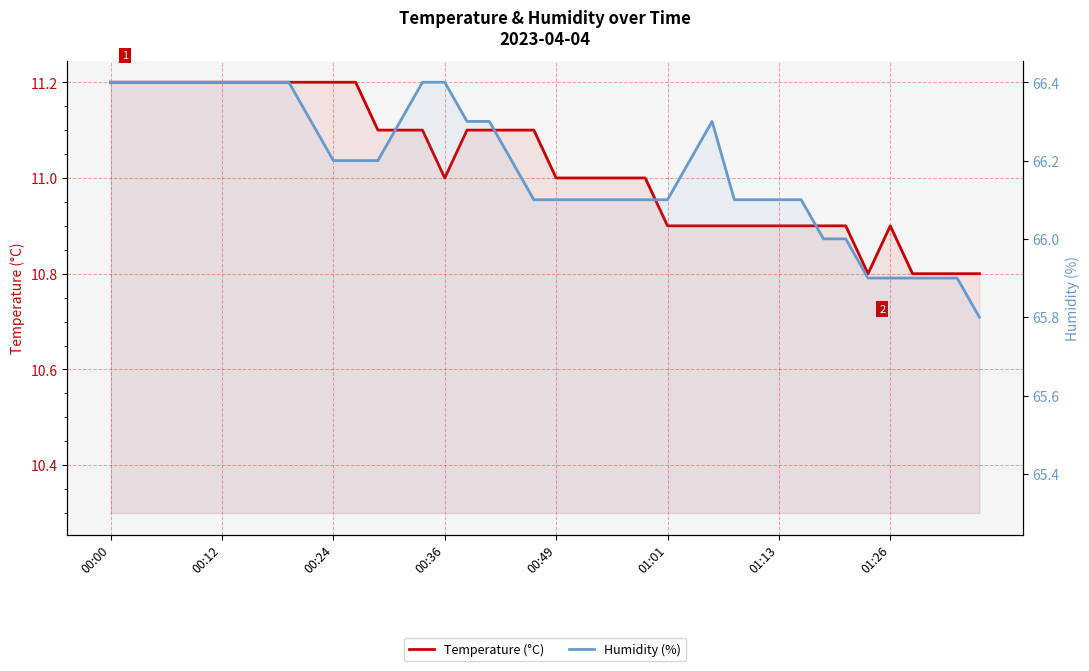

Which series has the widest spread of values?

Humidity (%)